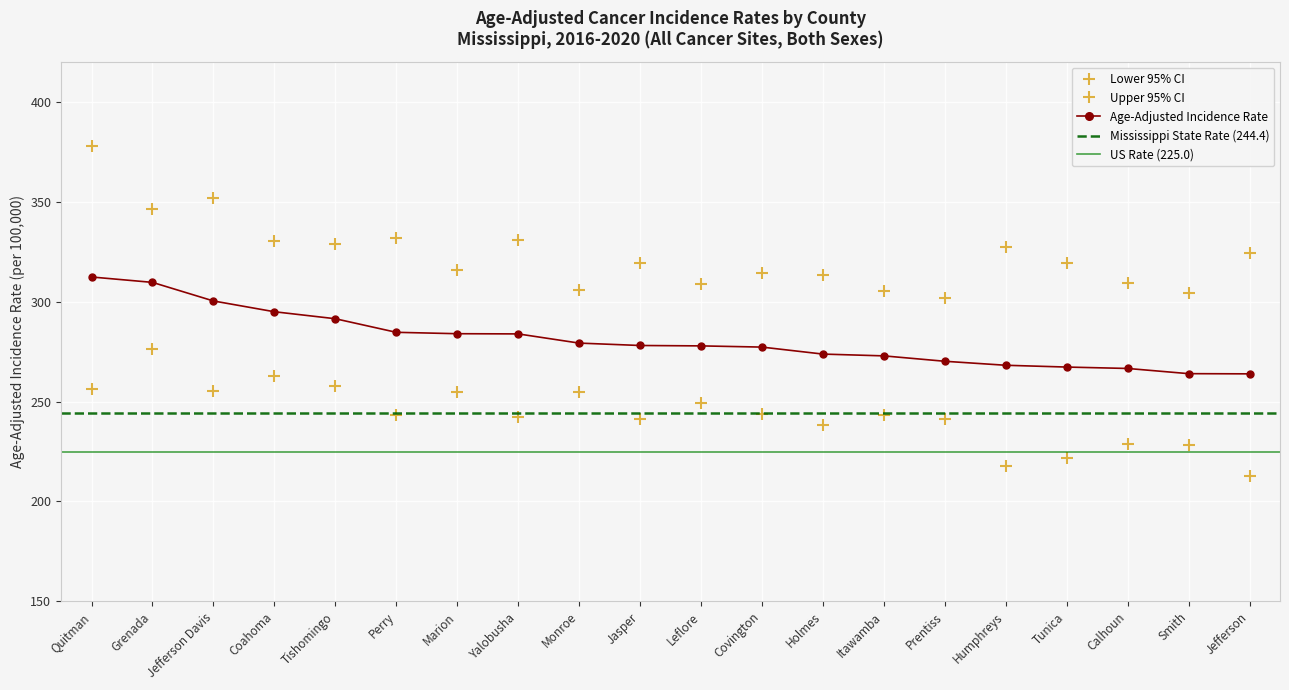

What is the spread (max minus min) of values at Tishomingo?

71.3